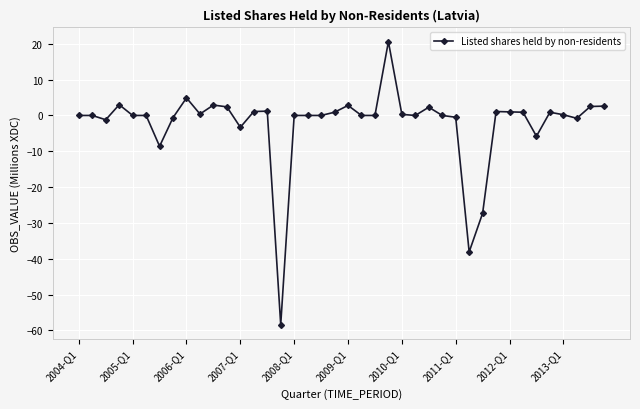

What is the value of the 24th point from the left?

20.6